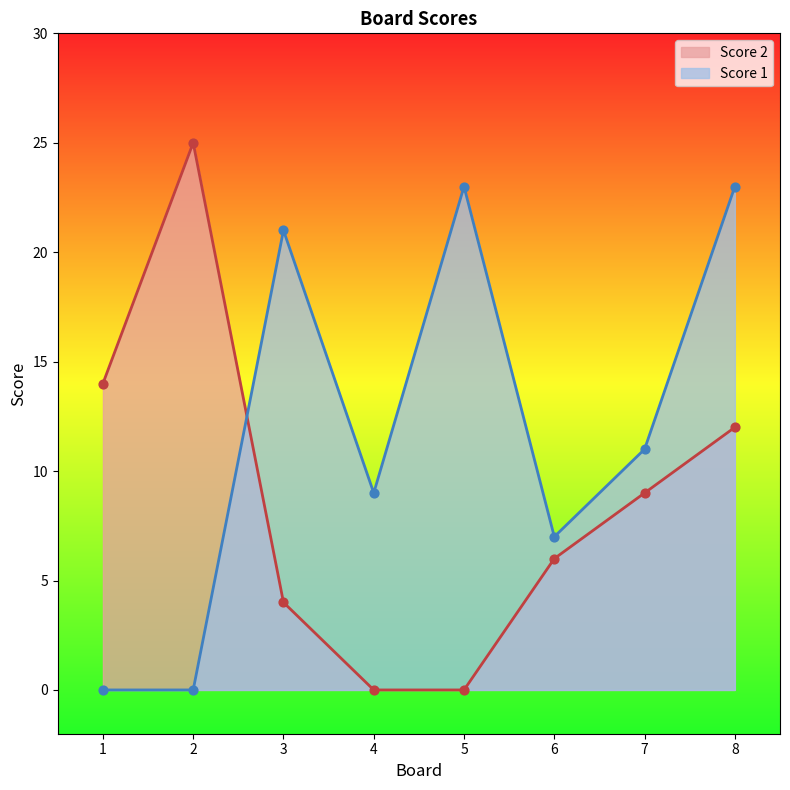

Which series contains the lowest Y value?

Score 2